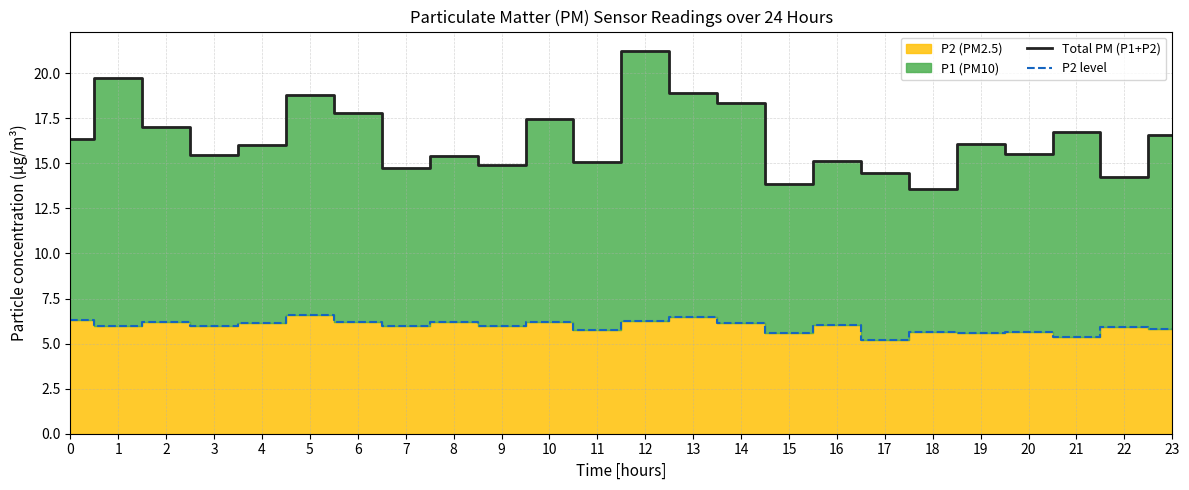

What is the average value of the P2 level series?

6.0